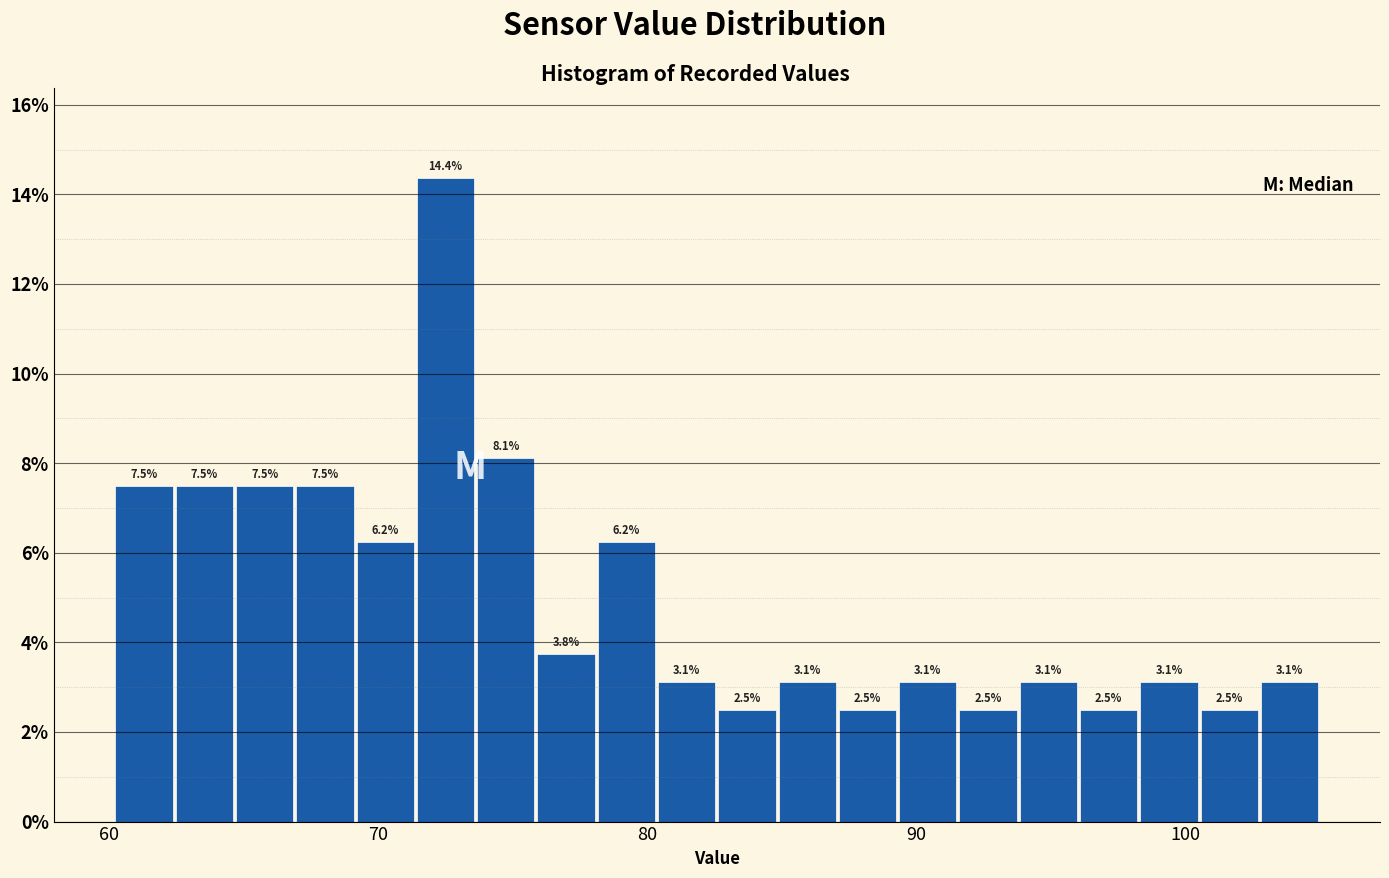

Around what value on the x-axis is the tallest bar? Give the approximate position of its centre, as read against the axis.

73